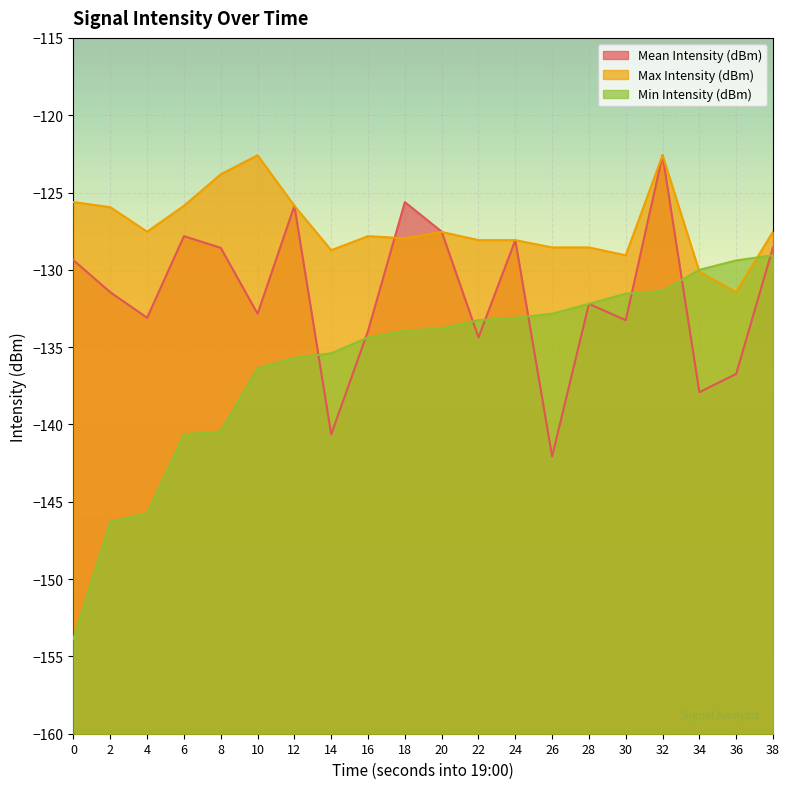

What is the total value across all series at 0?

-408.9